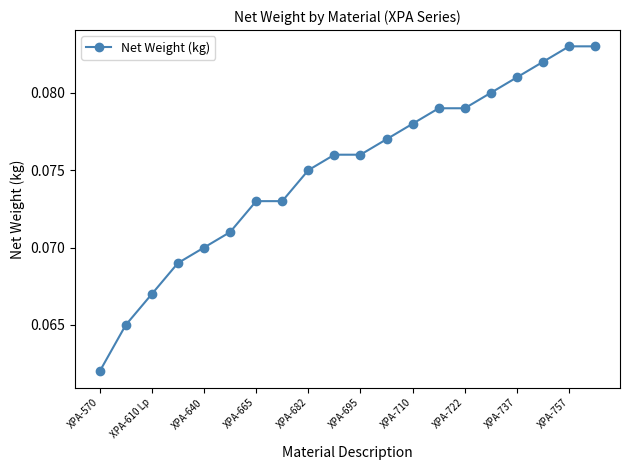

What is the sum of all values?

1.5